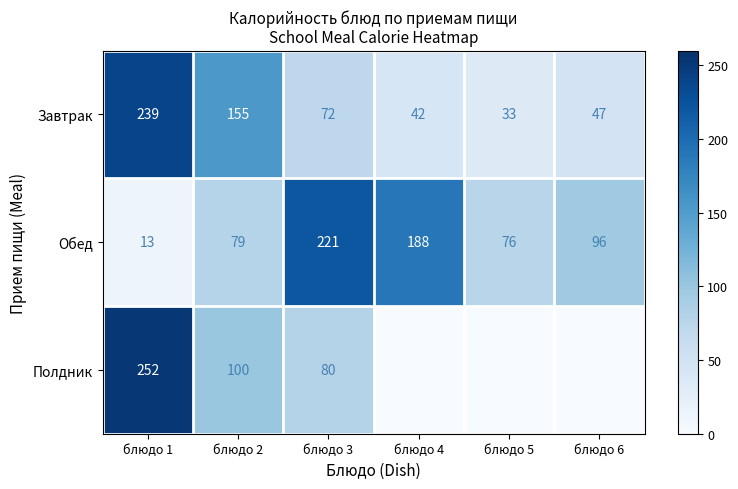

What is the spread (max minus min) of values at блюдо 3?

149